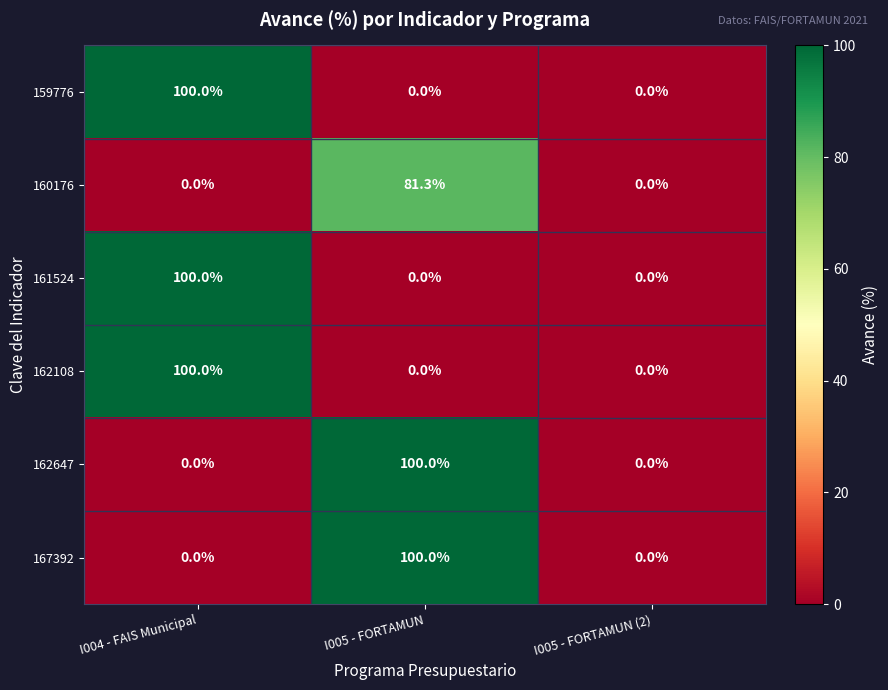

Reading left to right, extract all data points from this chart.

159776: 100.0	0.0	0.0
160176: 0.0	81.3	0.0
161524: 100.0	0.0	0.0
162108: 100.0	0.0	0.0
162647: 0.0	100.0	0.0
167392: 0.0	100.0	0.0